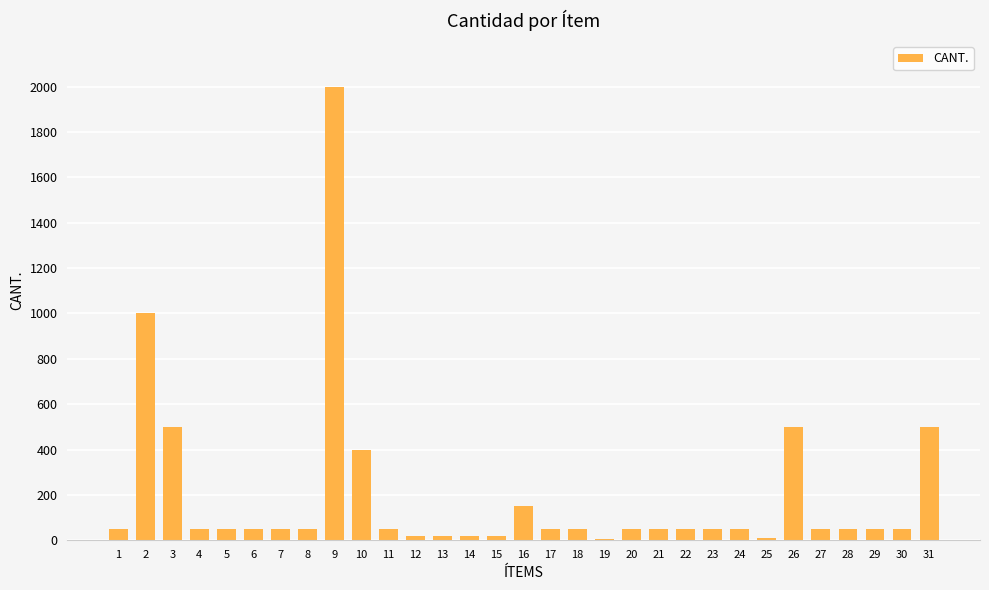

Is it true that the value at 18 is 50?

True